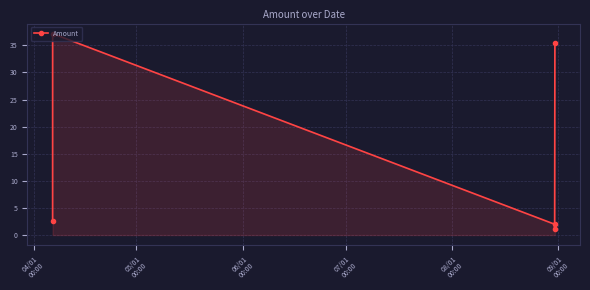

How many lines are shown in the chart?

1